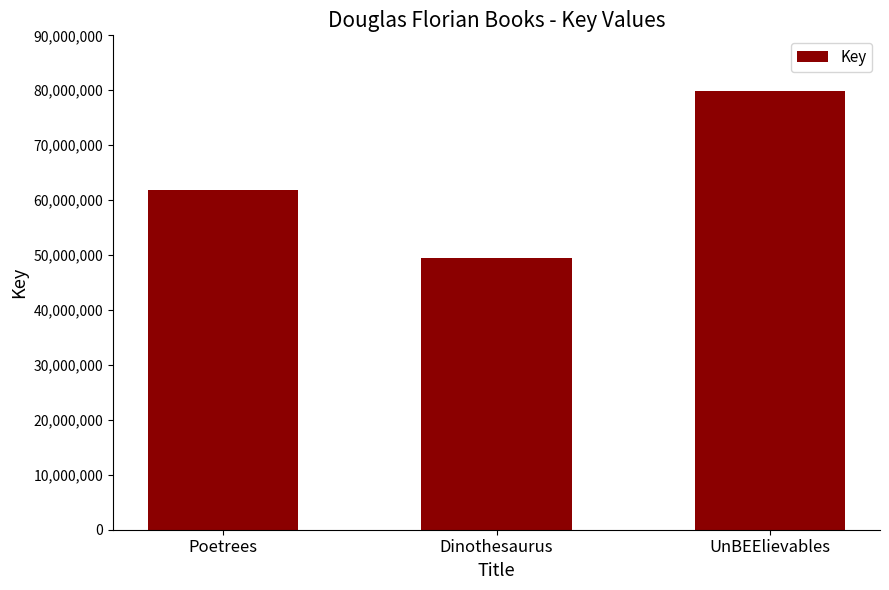

What is the value of the 1st bar from the left?

61878871